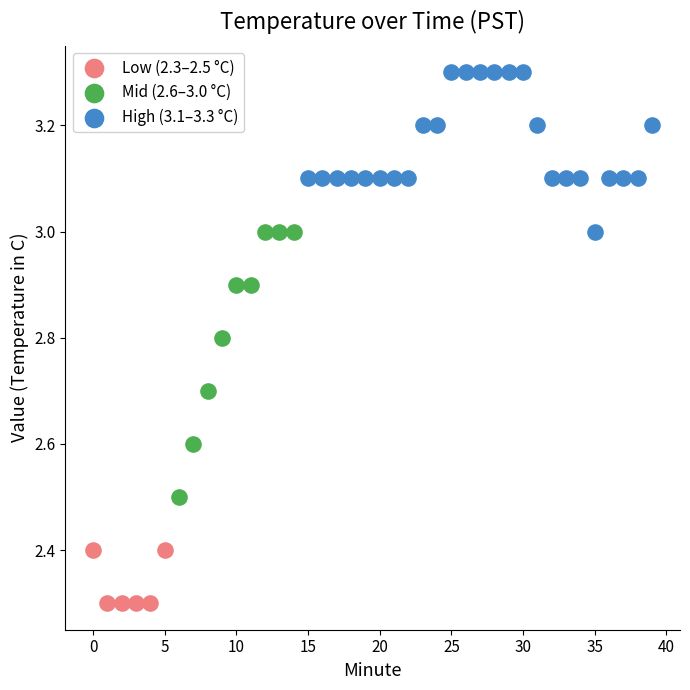

Which series reaches the minimum Y coordinate?

Low (2.3–2.5 °C)